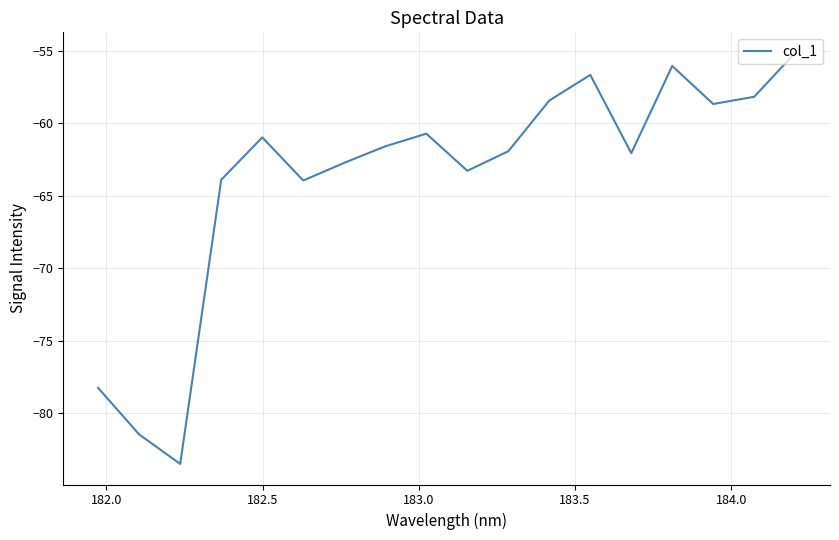

What is the difference between the maximum and minimum values?

28.4